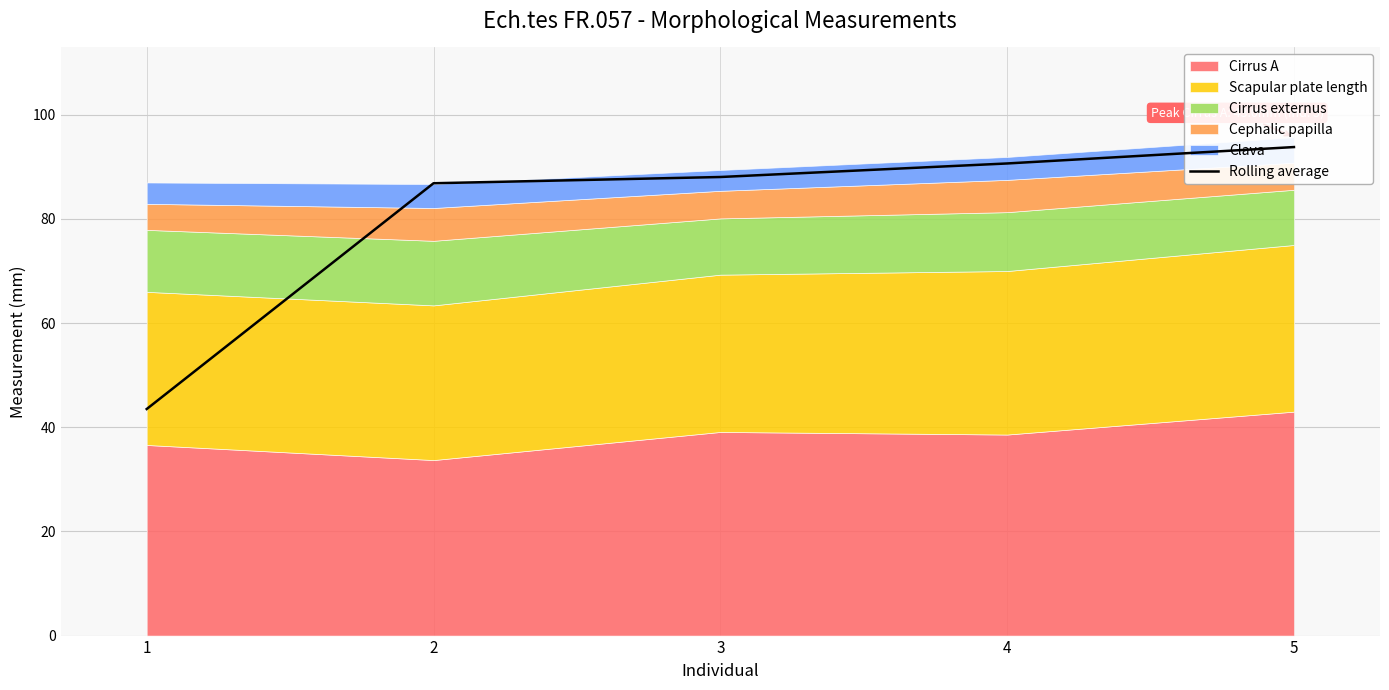

What is the average value?

80.6